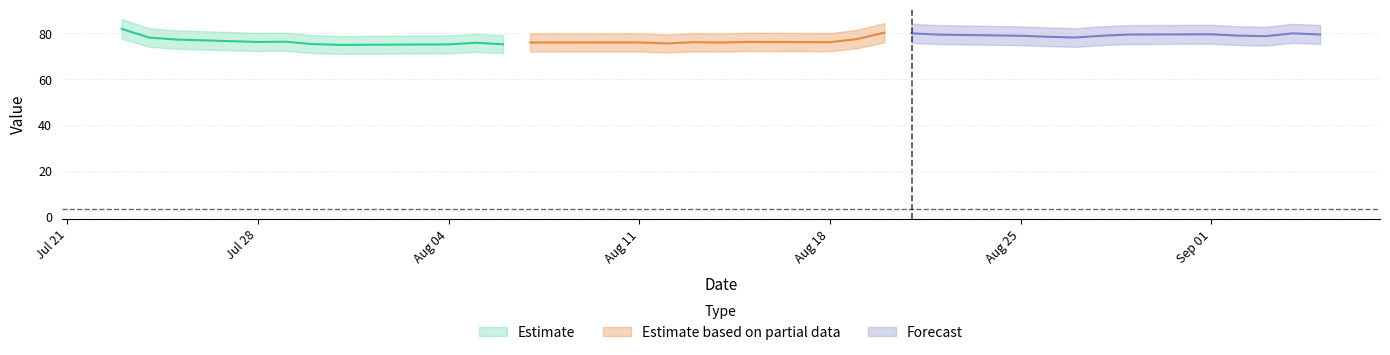

What position from the right is 15?

17